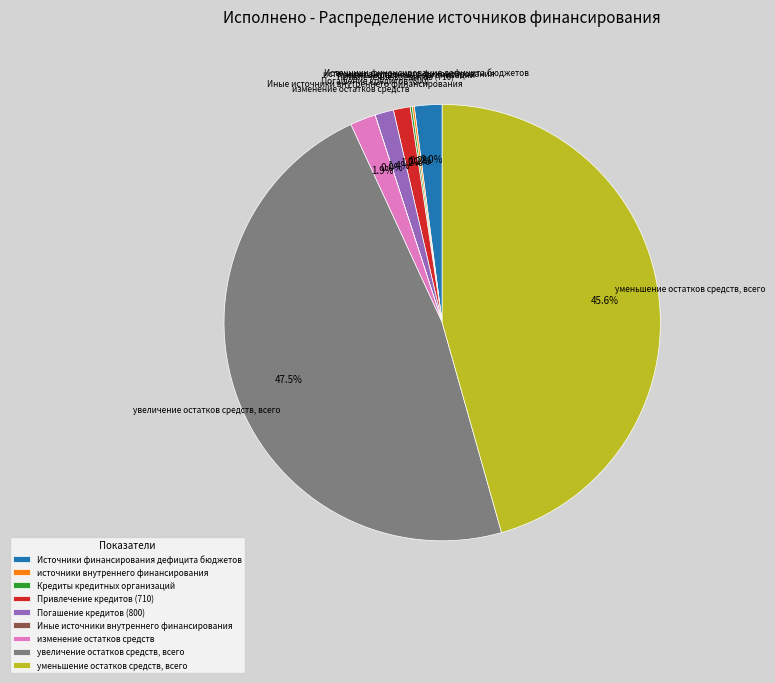

Is it true that уменьшение остатков средств, всего is 46% of the pie?

True